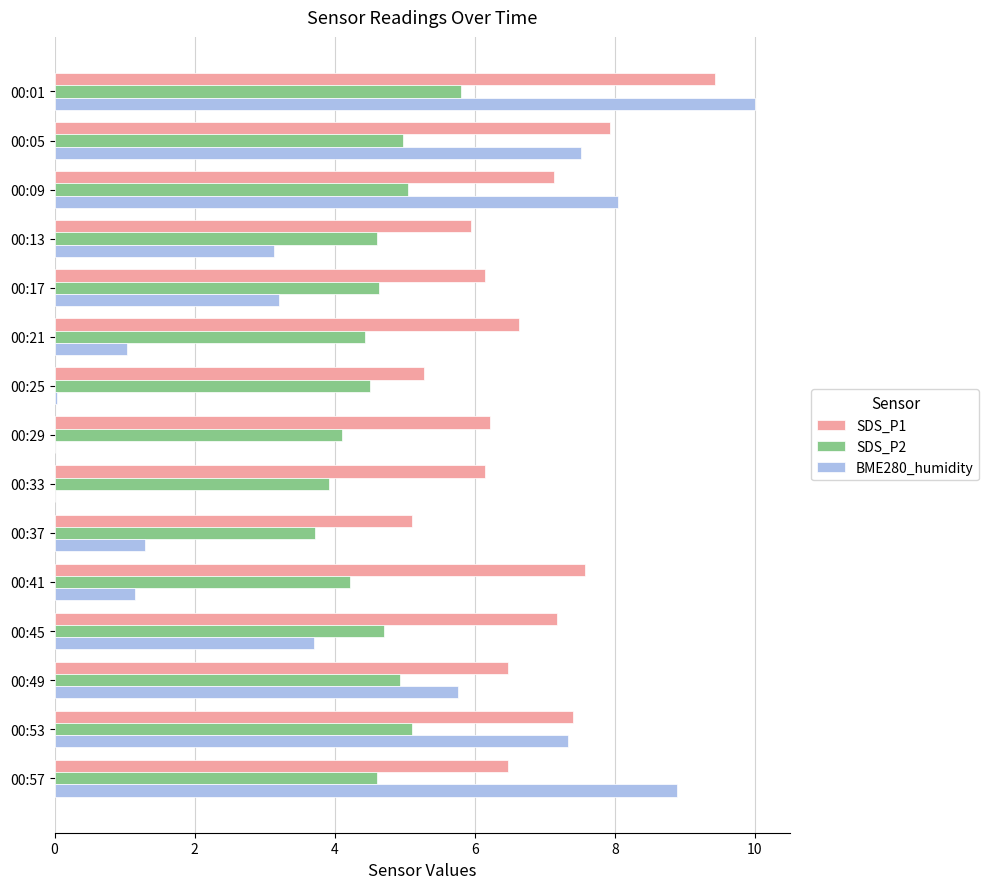

Is it true that BME280_humidity equals 1.0 at 00:21?

True